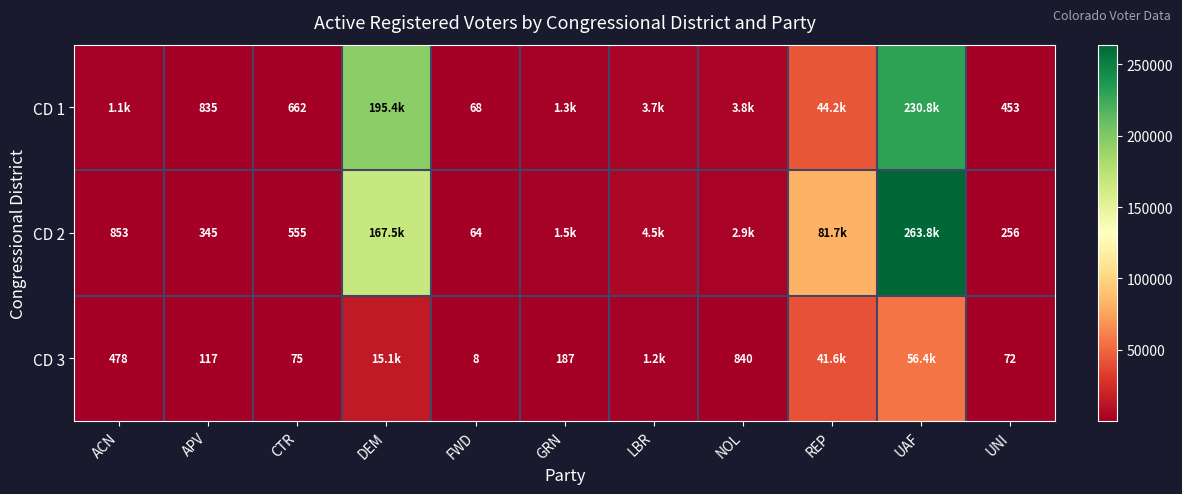

Is the value of CD 1 at FWD greater than the value of CD 2 at ACN?

No